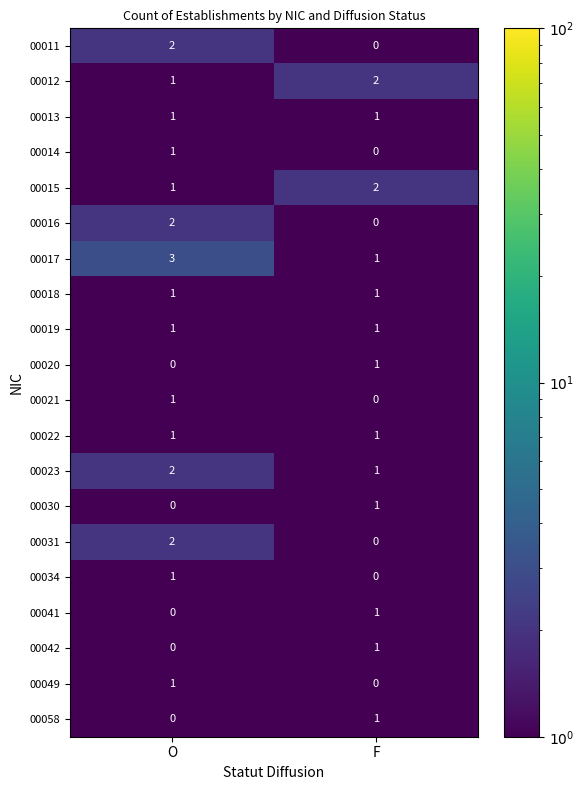

Rank the categories by 00034 value from highest to lowest.

O, F